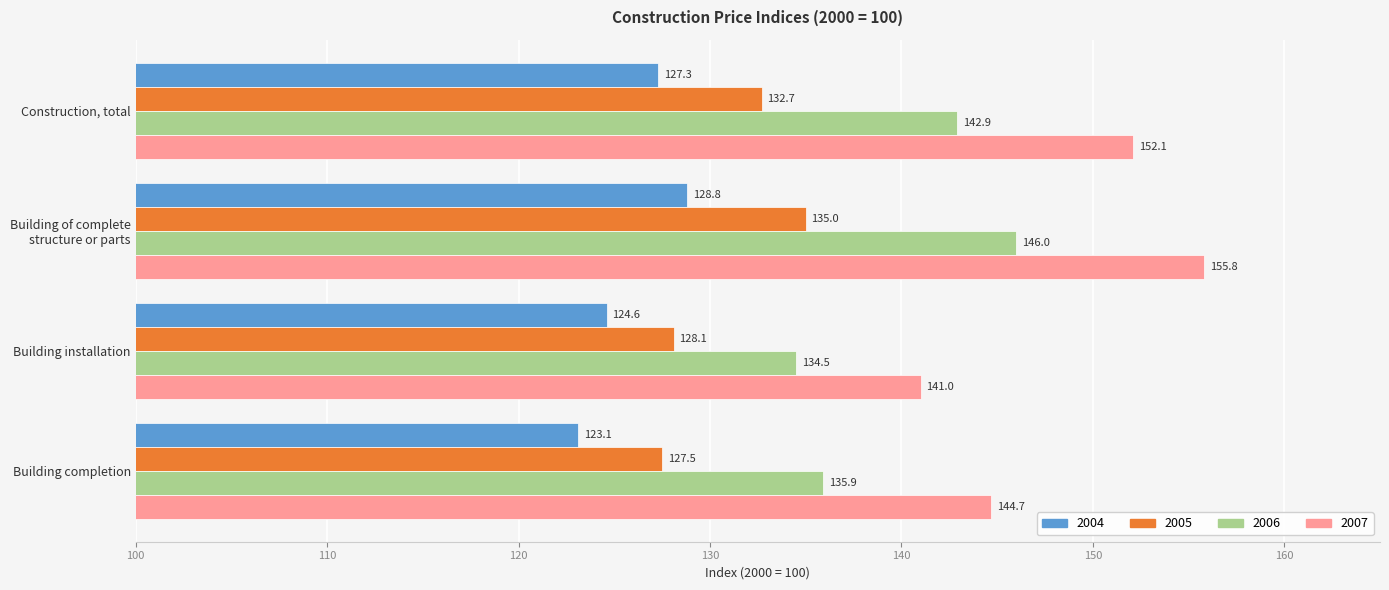

Is it true that 2006 equals 135.9 at Building completion?

True